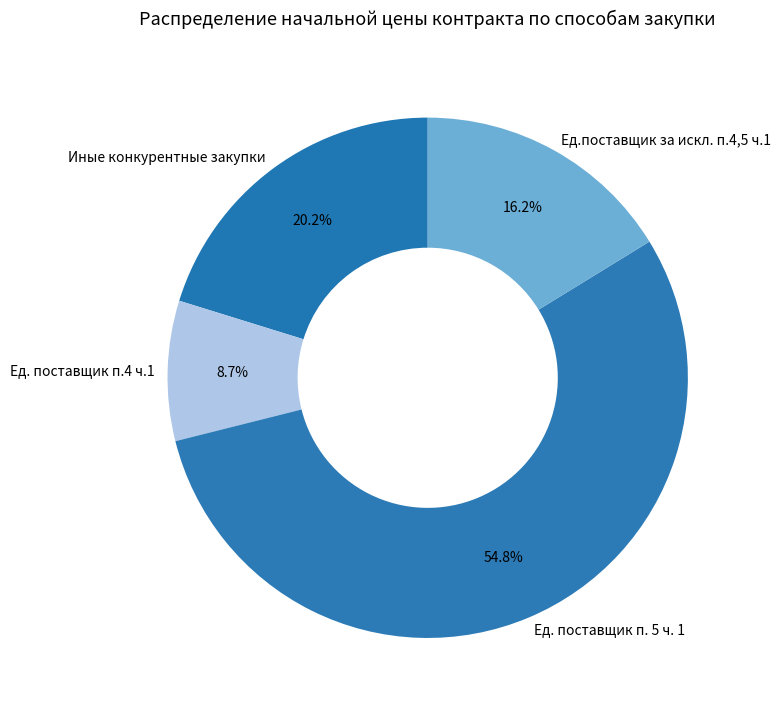

Rank the categories by value from lowest to highest.

Ед. поставщик п.4 ч.1, Ед.поставщик за искл. п.4,5 ч.1, Иные конкурентные закупки, Ед. поставщик п. 5 ч. 1